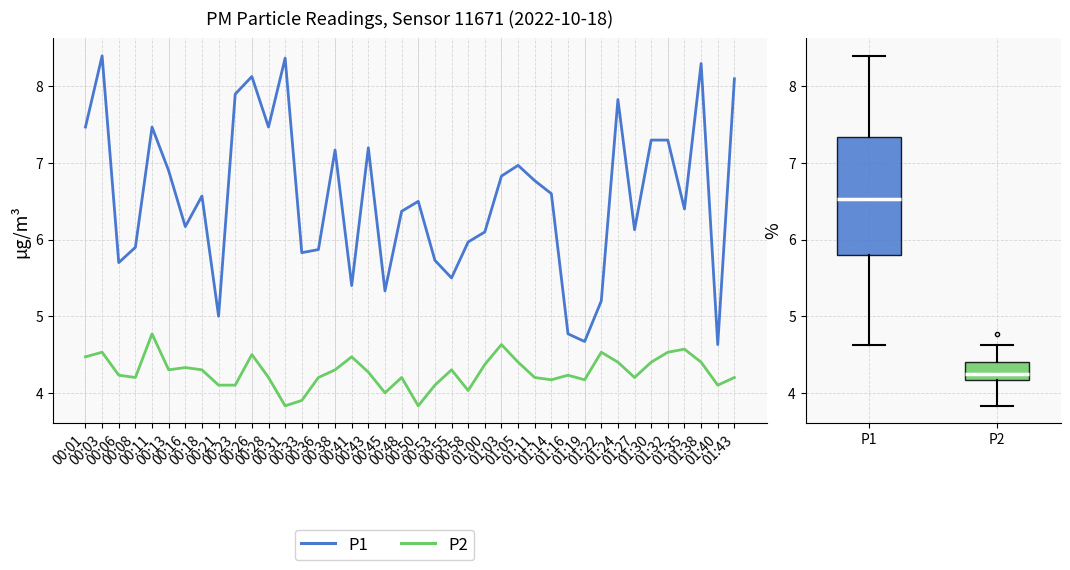

What is the greatest value displayed?

8.4